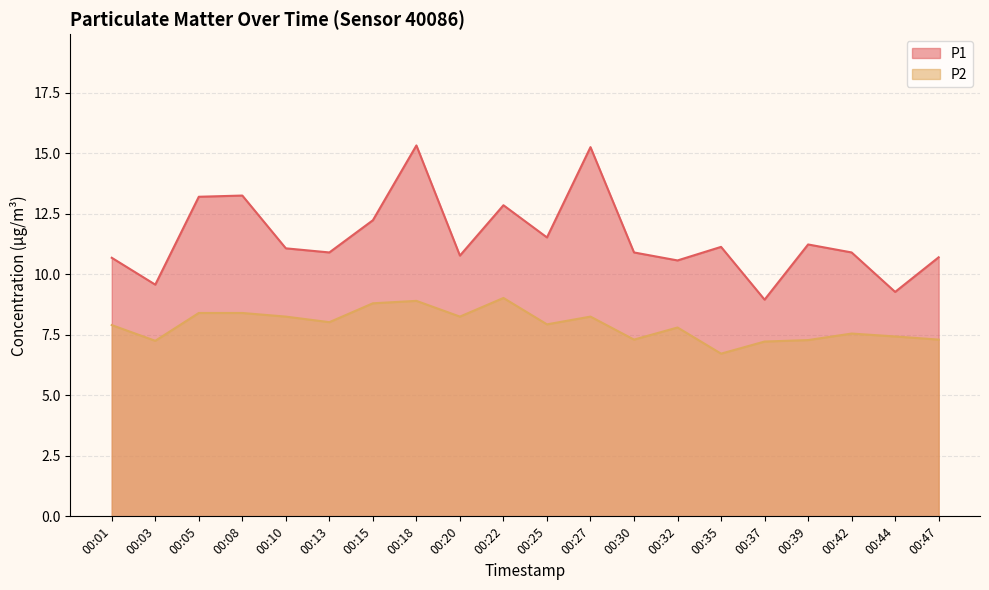

Where is the first local minimum for P2?

00:03